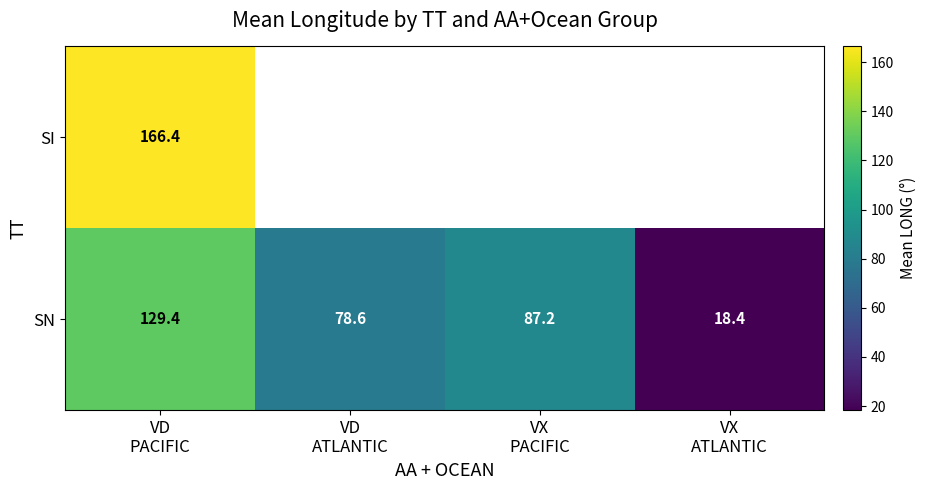

At how many categories does at least one series exceed 154?

1